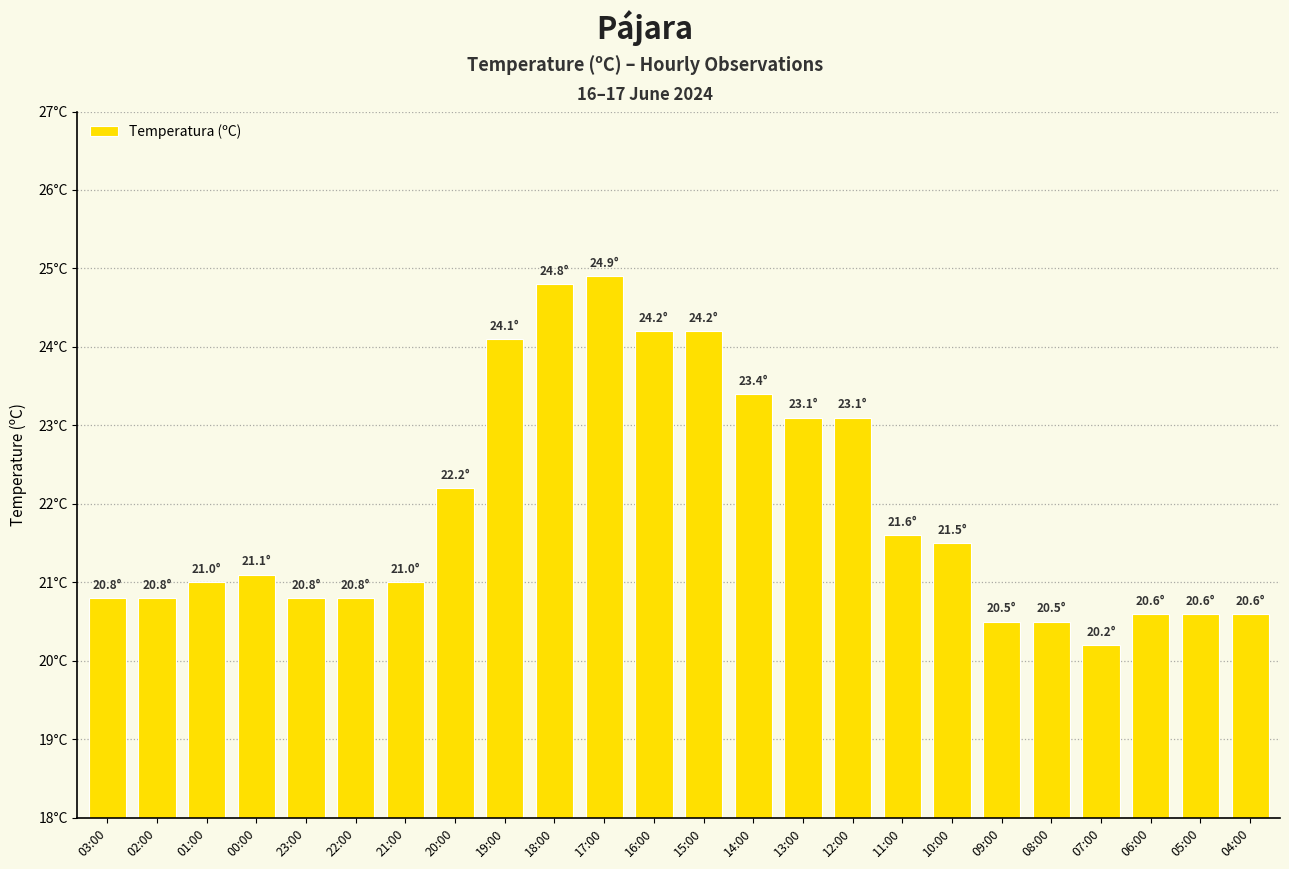

What position from the left is 00:00?

4